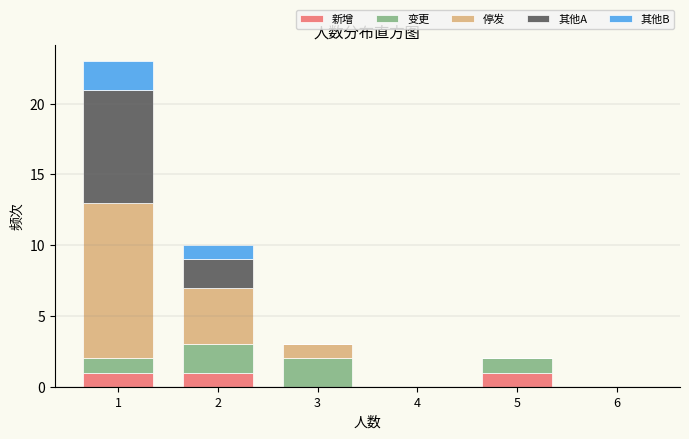

Which range on the x-axis has the tallest stacked bar (by total height)?

0.5 to 1.5